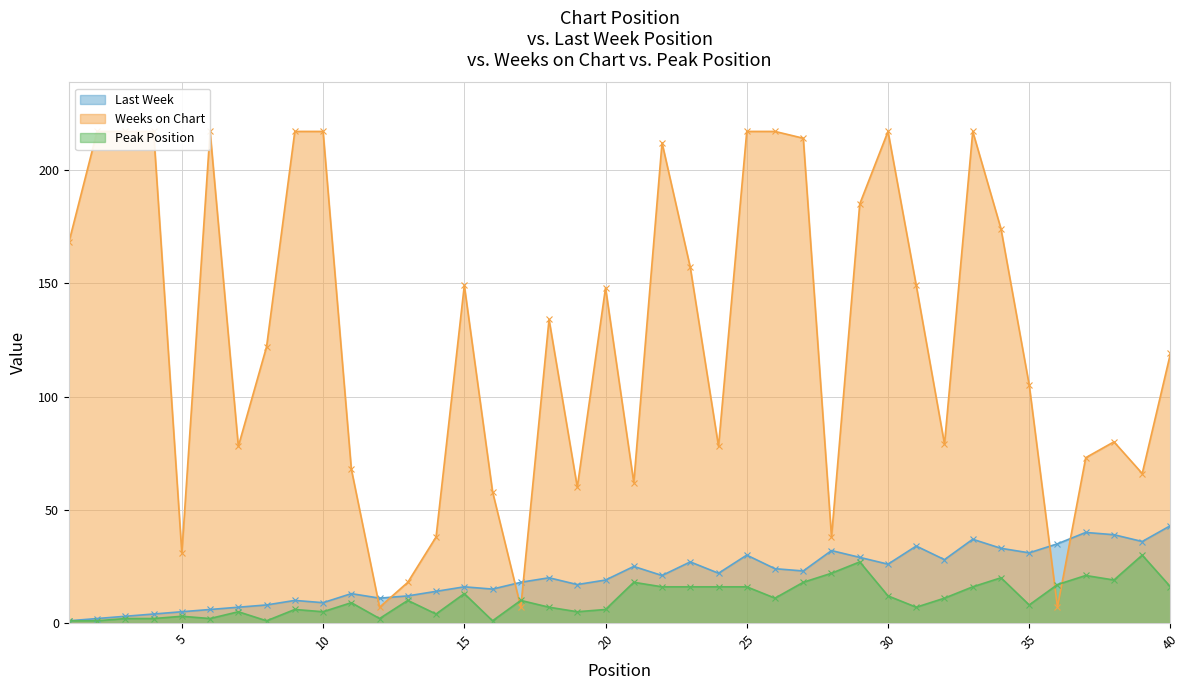

Is the value of Peak Position at 4 greater than the value of Weeks on Chart at 37?

No